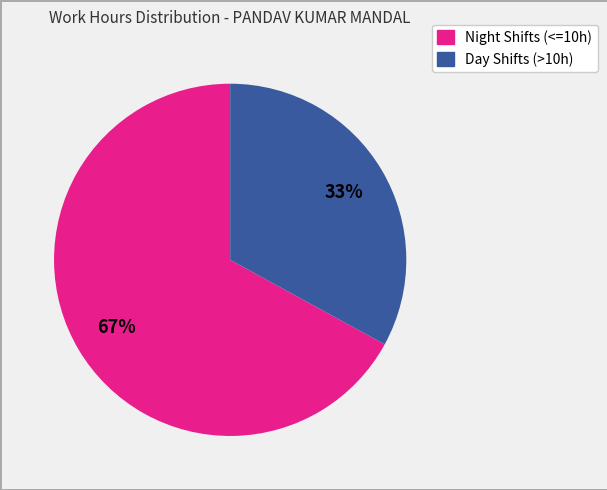

To the nearest percent, what is the average slice percentage?

50%